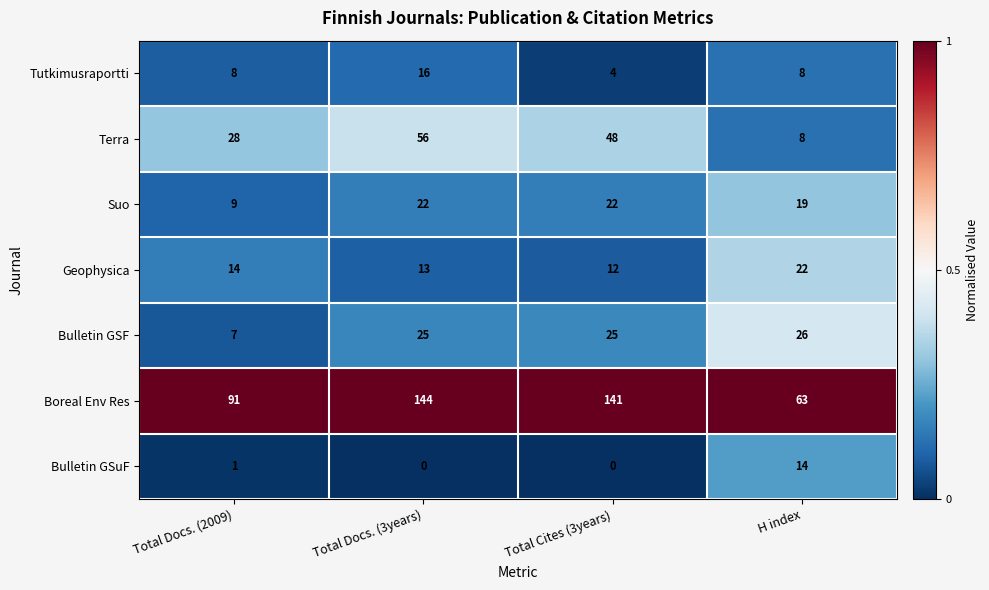

Reading left to right, transcribe all the data shown in this chart.

Tutkimusraportti: Total Docs. (2009)=8	Total Docs. (3years)=16	Total Cites (3years)=4	H index=8
Terra: Total Docs. (2009)=28	Total Docs. (3years)=56	Total Cites (3years)=48	H index=8
Suo: Total Docs. (2009)=9	Total Docs. (3years)=22	Total Cites (3years)=22	H index=19
Geophysica: Total Docs. (2009)=14	Total Docs. (3years)=13	Total Cites (3years)=12	H index=22
Bulletin GSF: Total Docs. (2009)=7	Total Docs. (3years)=25	Total Cites (3years)=25	H index=26
Boreal Env Res: Total Docs. (2009)=91	Total Docs. (3years)=144	Total Cites (3years)=141	H index=63
Bulletin GSuF: Total Docs. (2009)=1	Total Docs. (3years)=0	Total Cites (3years)=0	H index=14